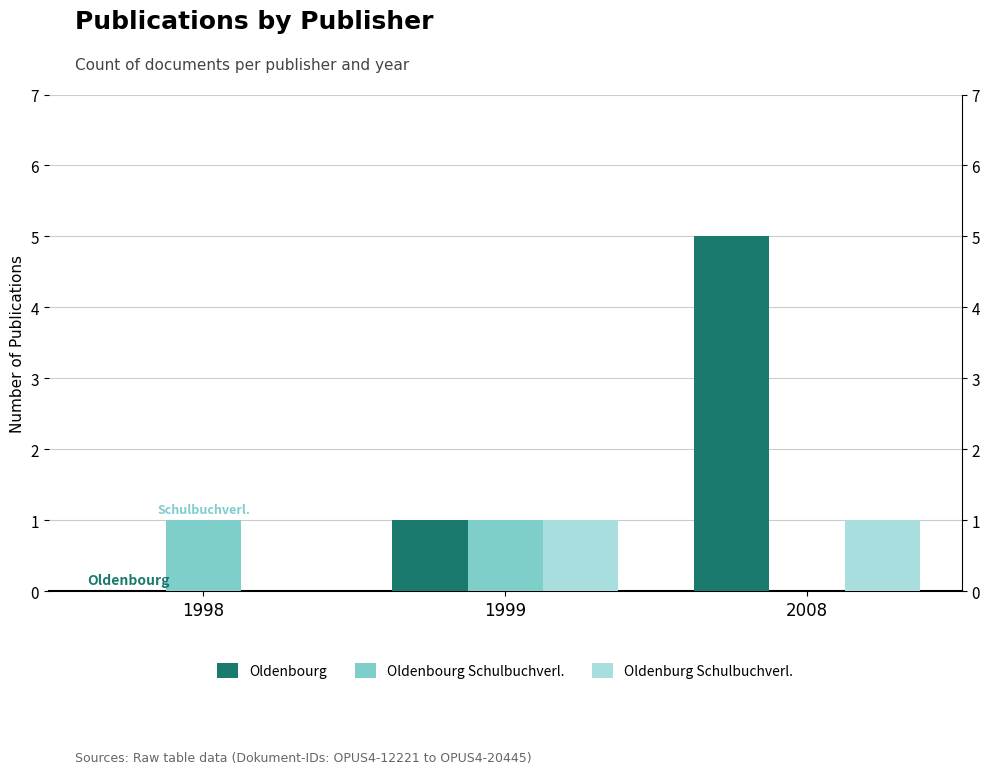

What is the difference between the maximum and minimum values in the Oldenbourg series?

5